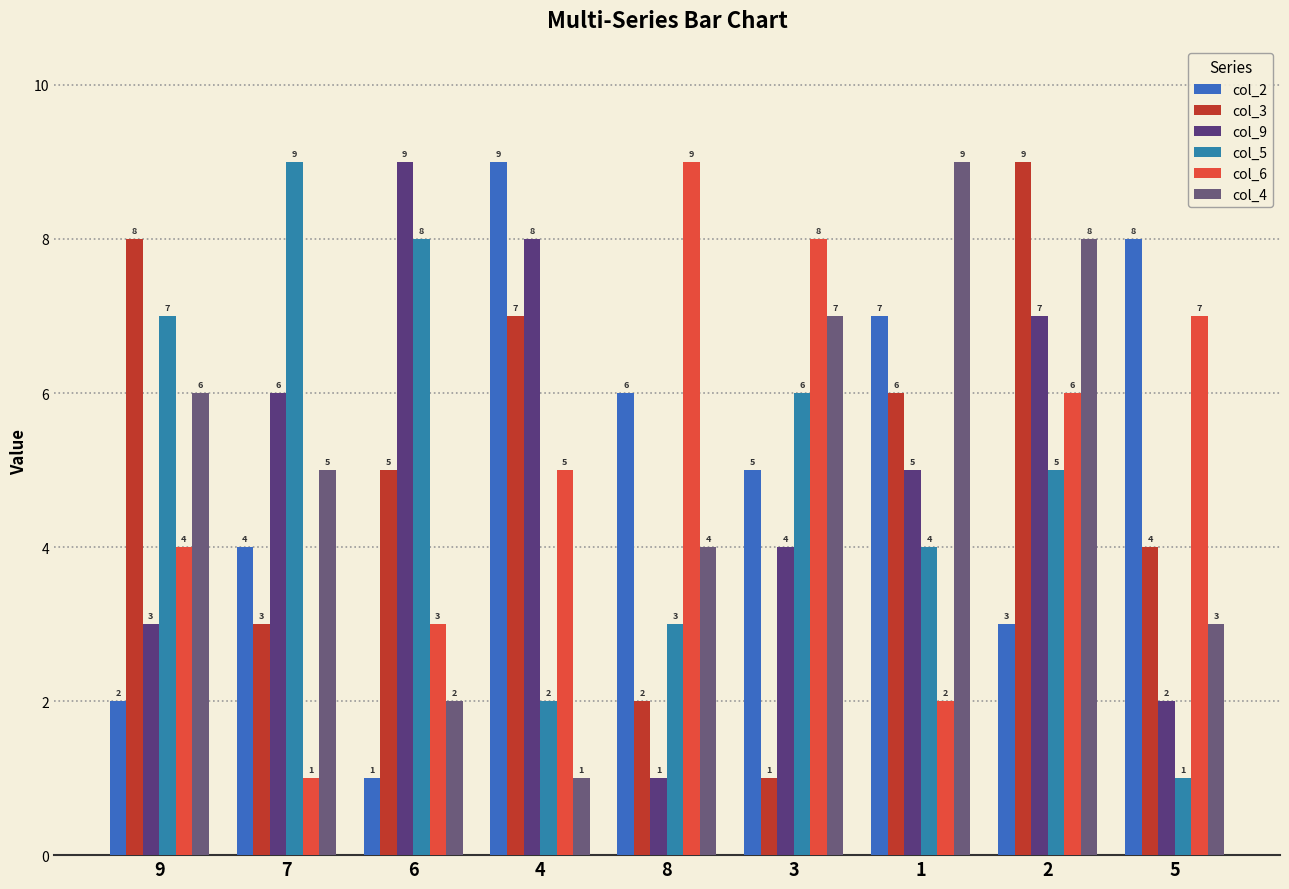

How many groups of bars are there?

9